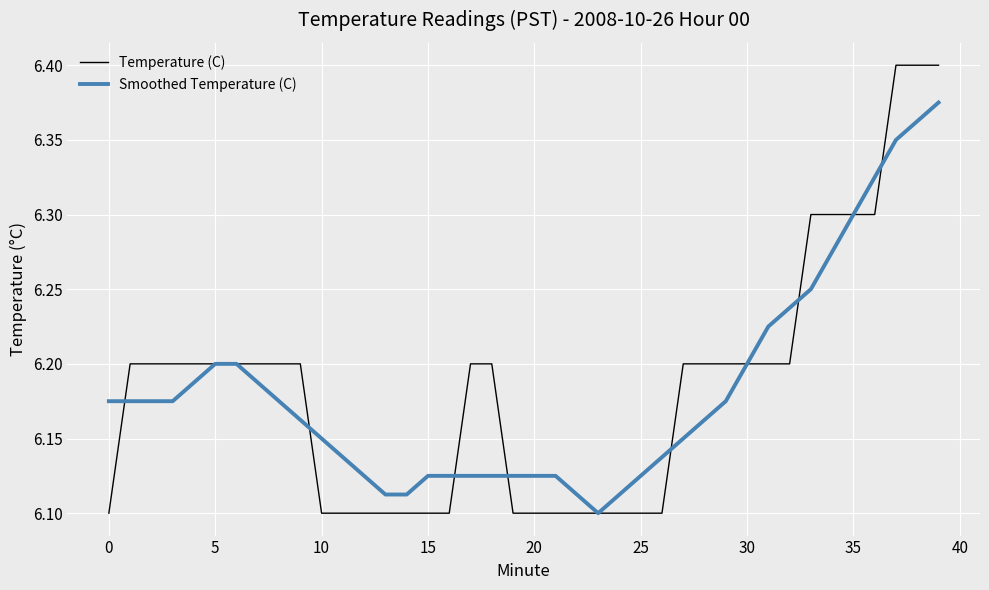

Rank the series by their maximum value, from lowest to highest.

Smoothed Temperature (C), Temperature (C)